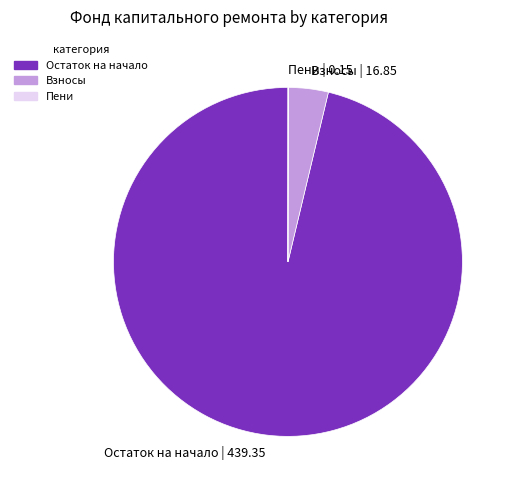

True or false: Остаток на начало accounts for 96% of the total.

True